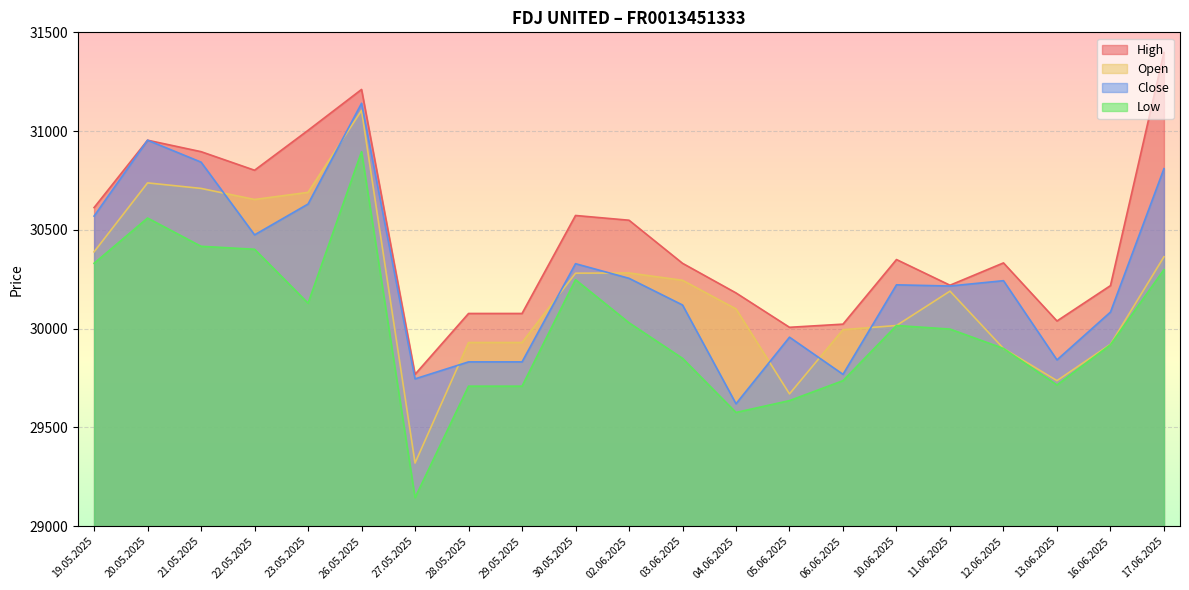

What is the label of the 11th point from the left?

02.06.2025